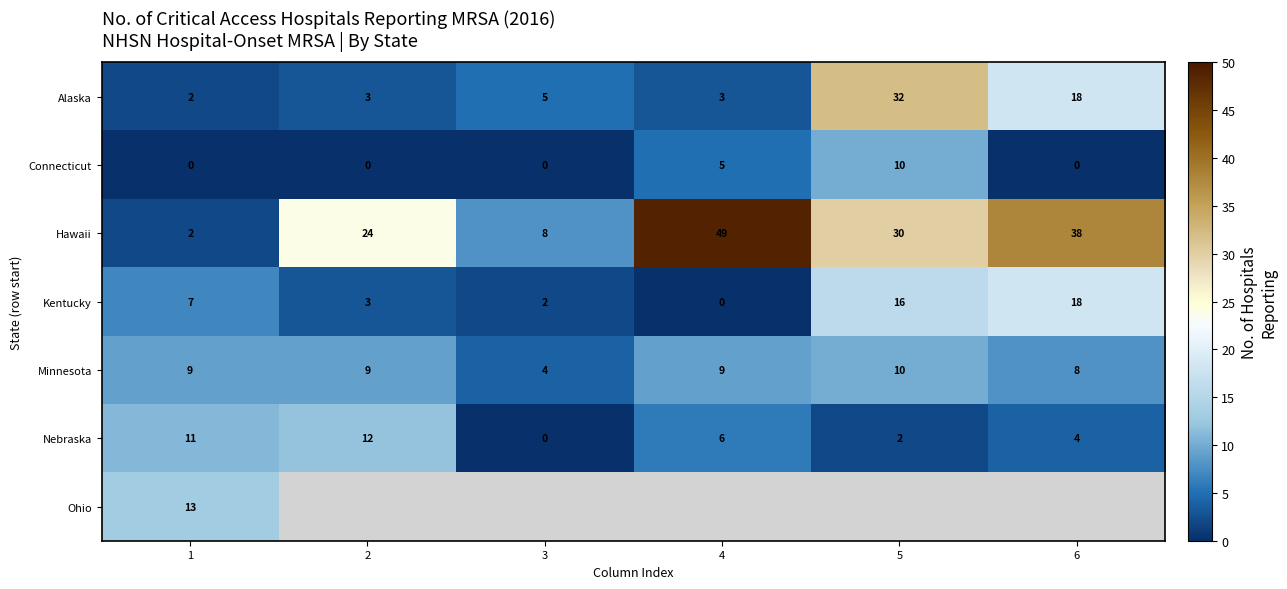

What is the sum of all Minnesota values?

49